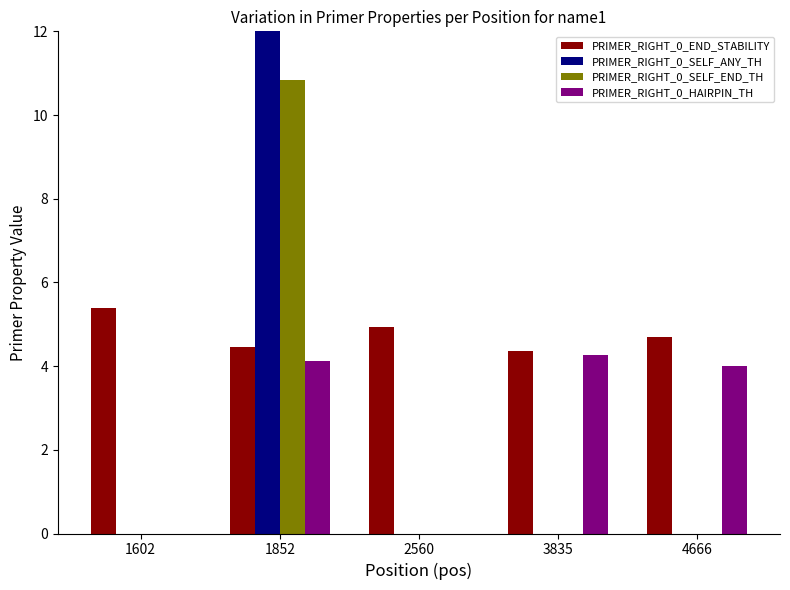

Which series changed the most between 1602 and 1852?

PRIMER_RIGHT_0_SELF_ANY_TH